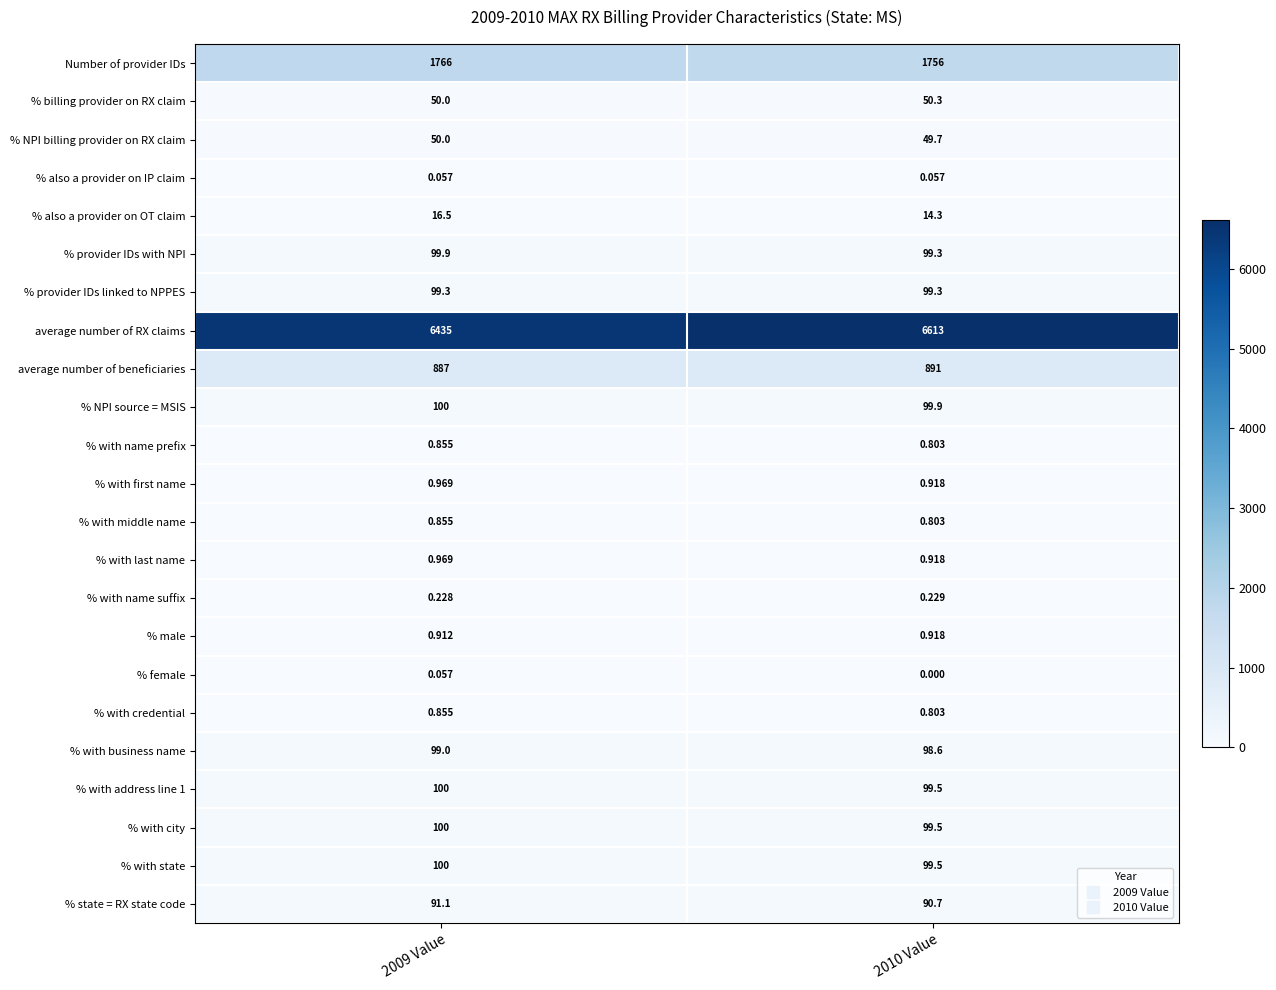

Between 2009 Value and 2010 Value, which series saw the biggest shift?

average number of RX claims